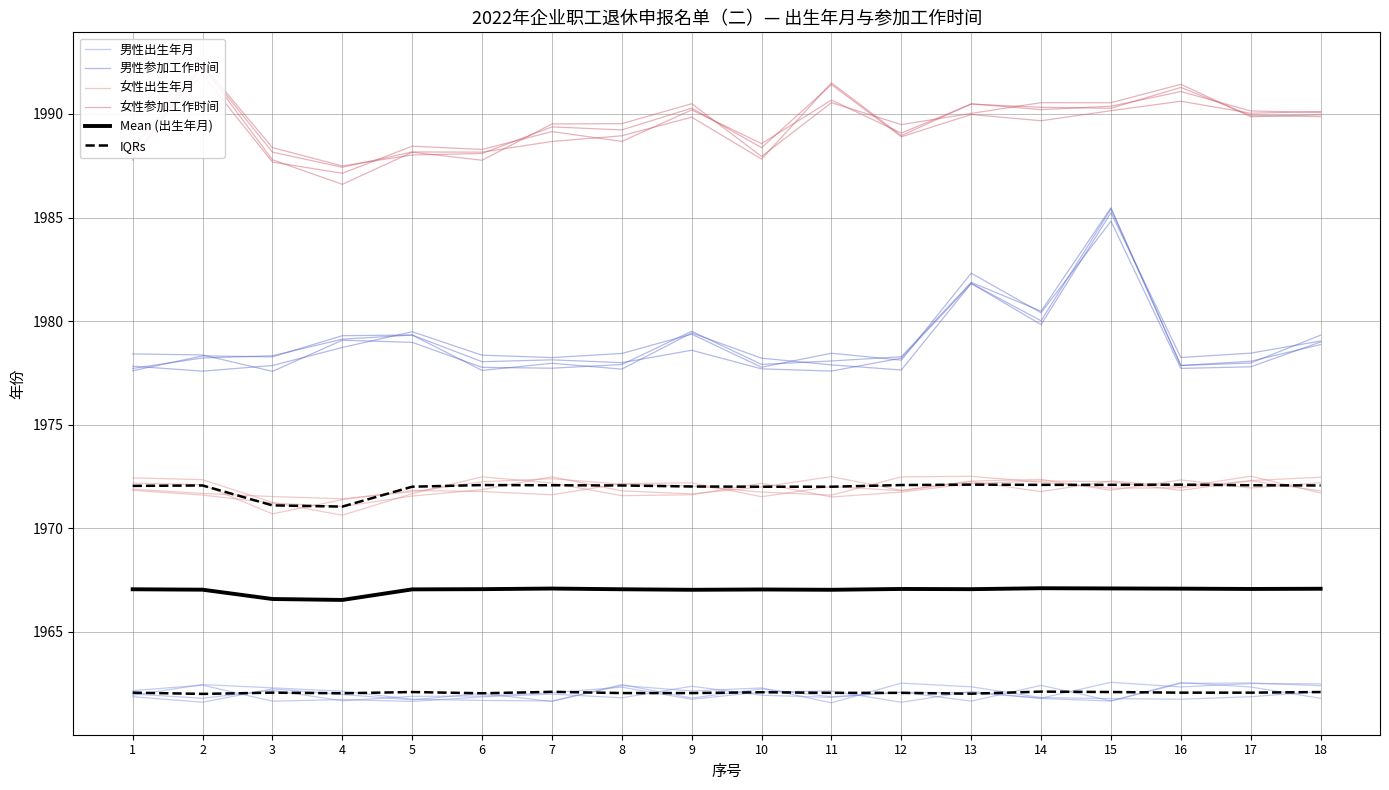

Which has a higher value, 1 or 8?

8